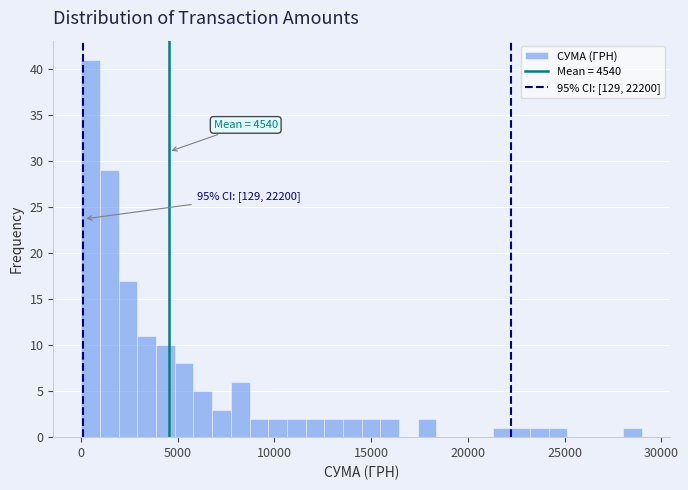

Around what value on the x-axis is the tallest bar? Give the approximate position of its centre, as read against the axis.

500